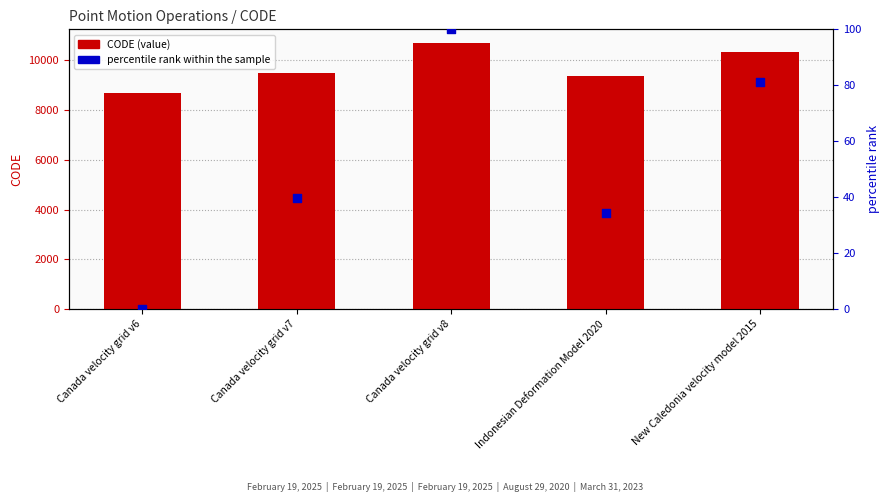

At how many categories does at least one series exceed 6387?

5